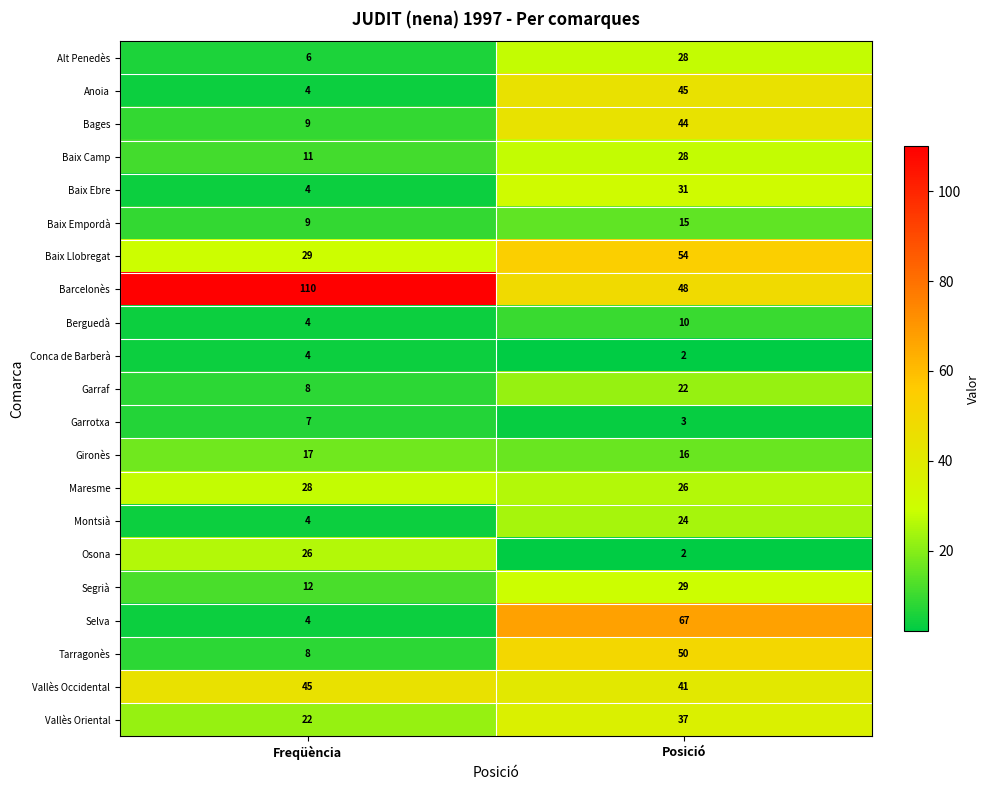

What is the total value across all series at Posició?

622